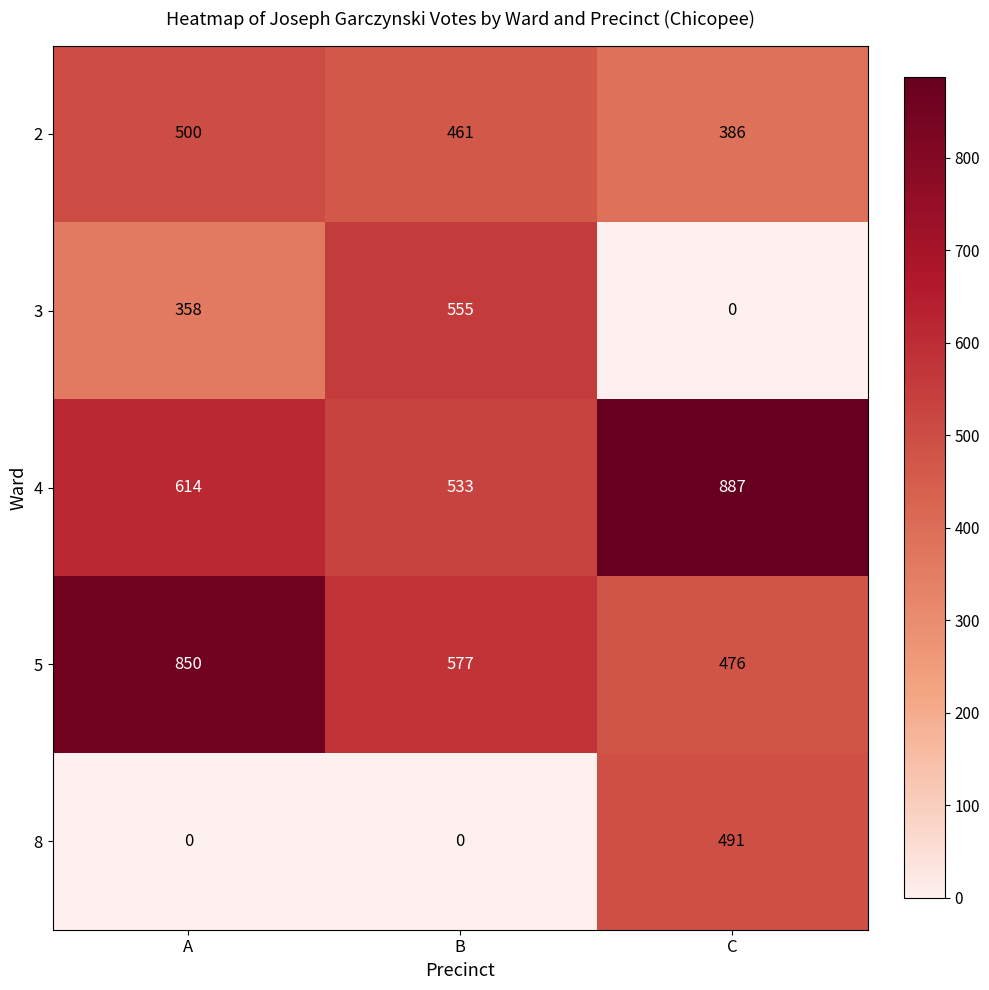

Which series has the largest range (max minus min)?

3